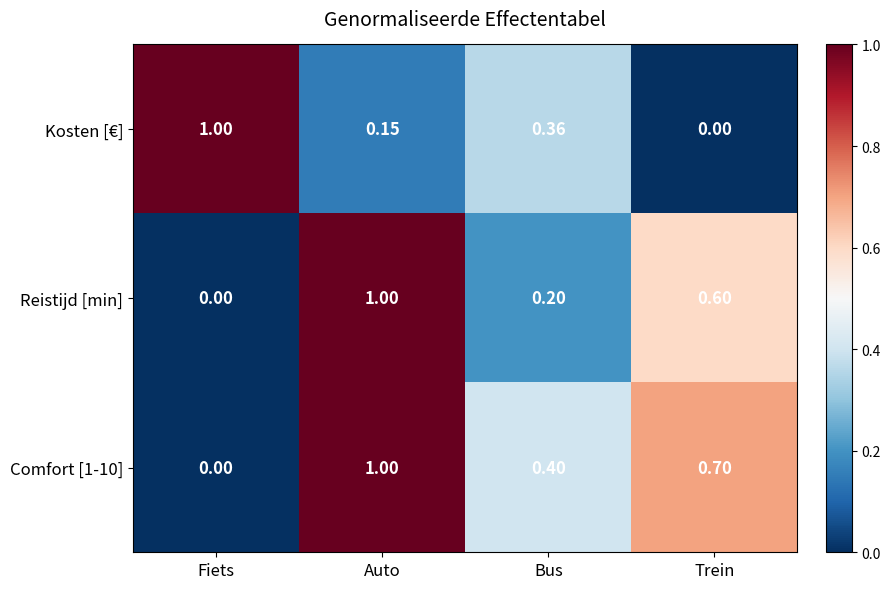

List the labels in order of Kosten [€] value, largest first.

Fiets, Bus, Auto, Trein